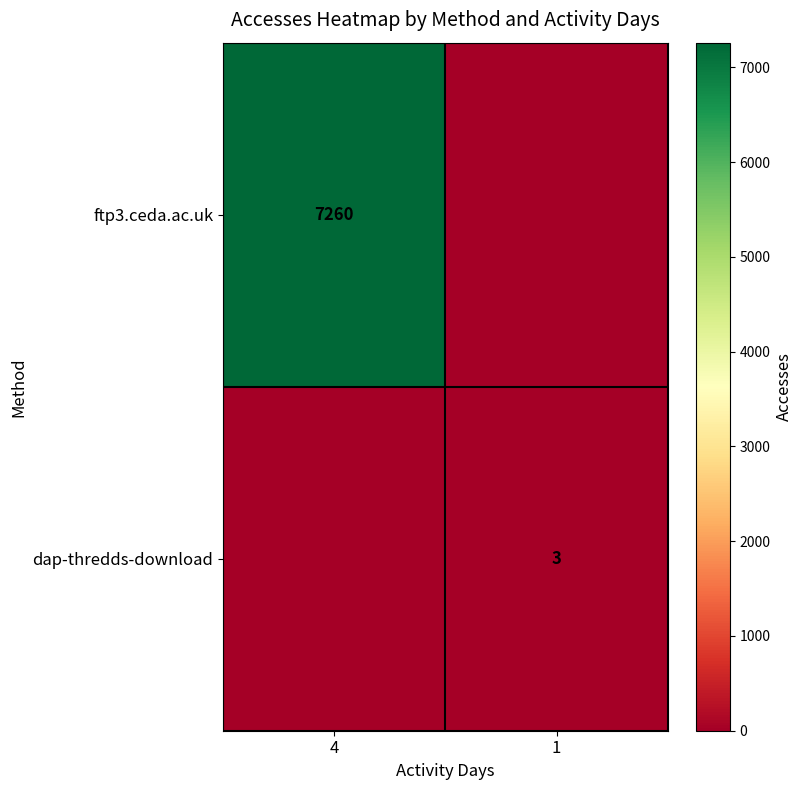

Between 1 and 4, which is larger?

4